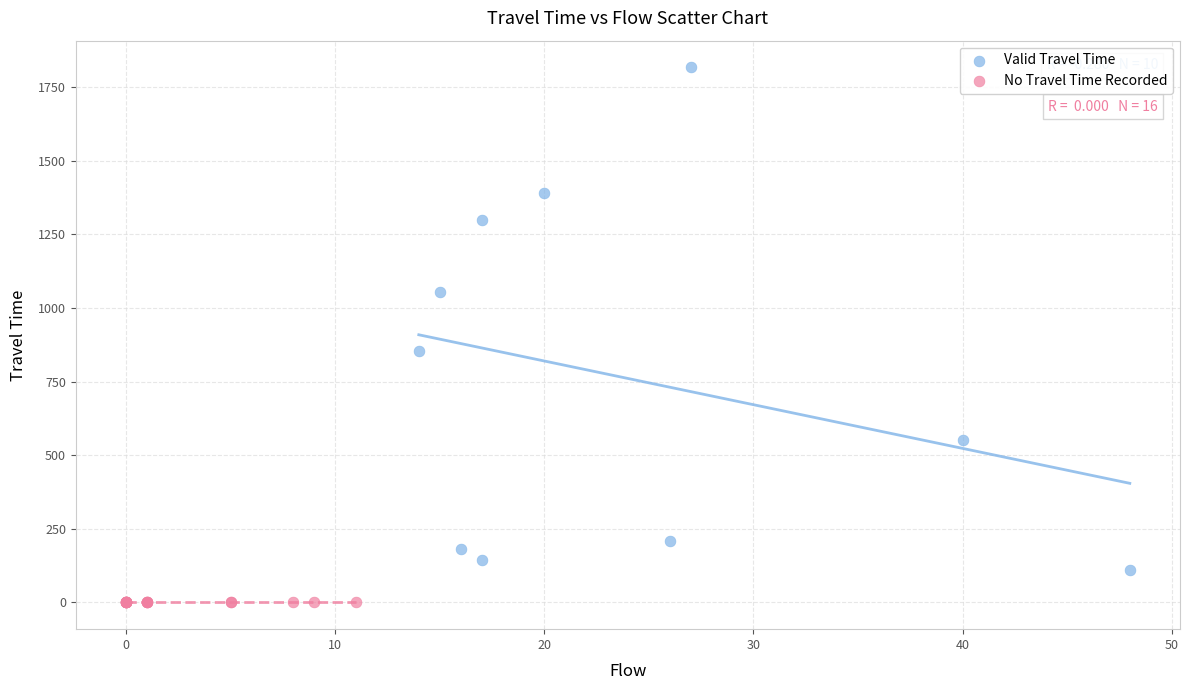

Which series contains the lowest Y value?

No Travel Time Recorded